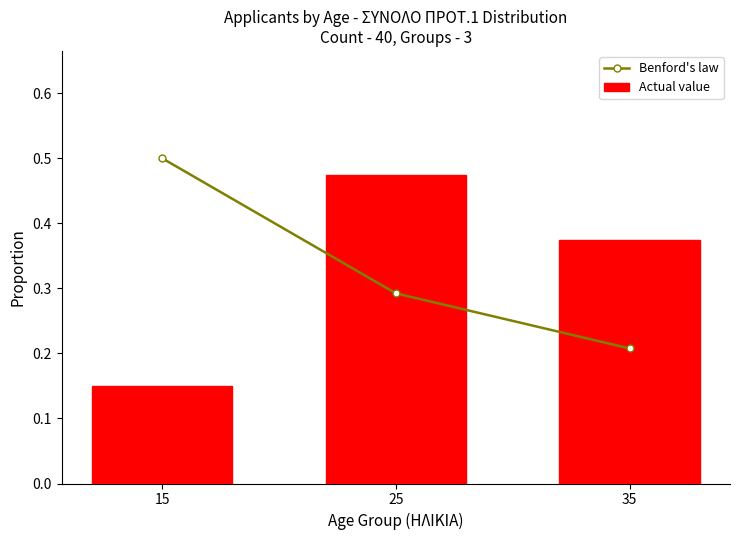

What is the difference between the second highest and minimum values in the Benford's law series?

0.1